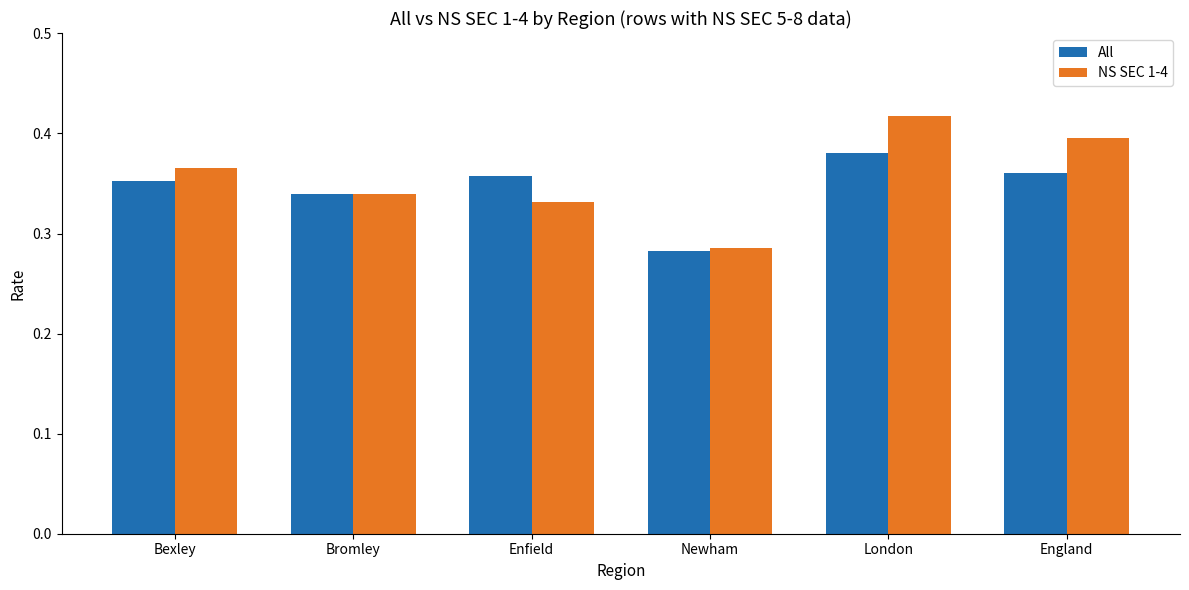

At which label does NS SEC 1-4 reach its minimum?

Newham